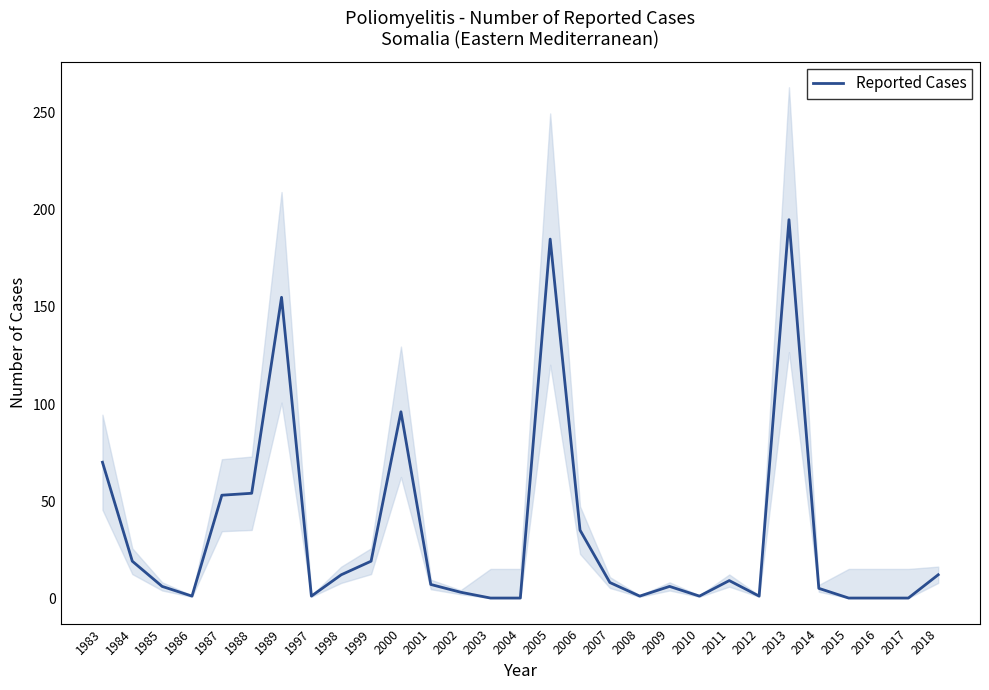

Reading left to right, list all the values displayed in this chart.

70	19	6	1	53	54	155	1	12	19	96	7	3	0	0	185	35	8	1	6	1	9	1	195	5	0	0	0	12